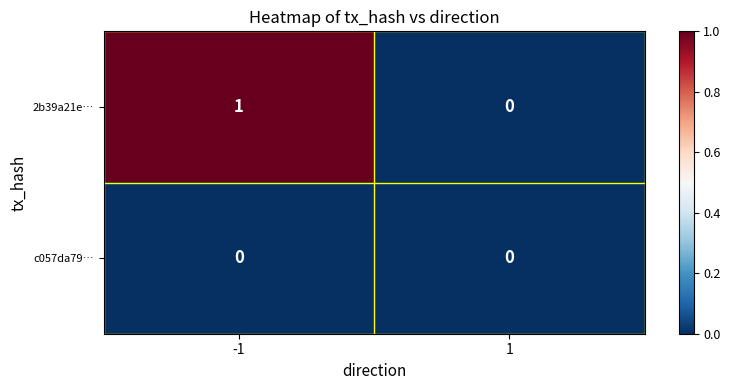

Reading left to right, what are all the values shown in this chart?

2b39a21e…: -1=1	1=0
c057da79…: -1=0	1=0